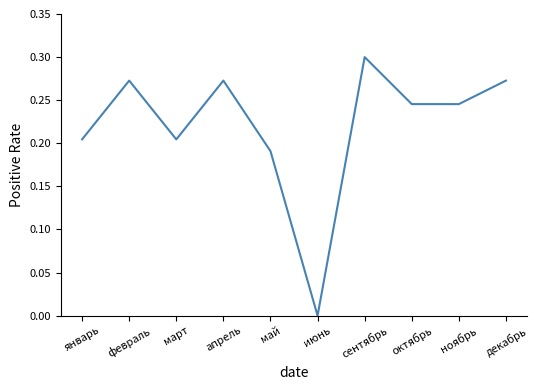

What position from the right is ноябрь?

2